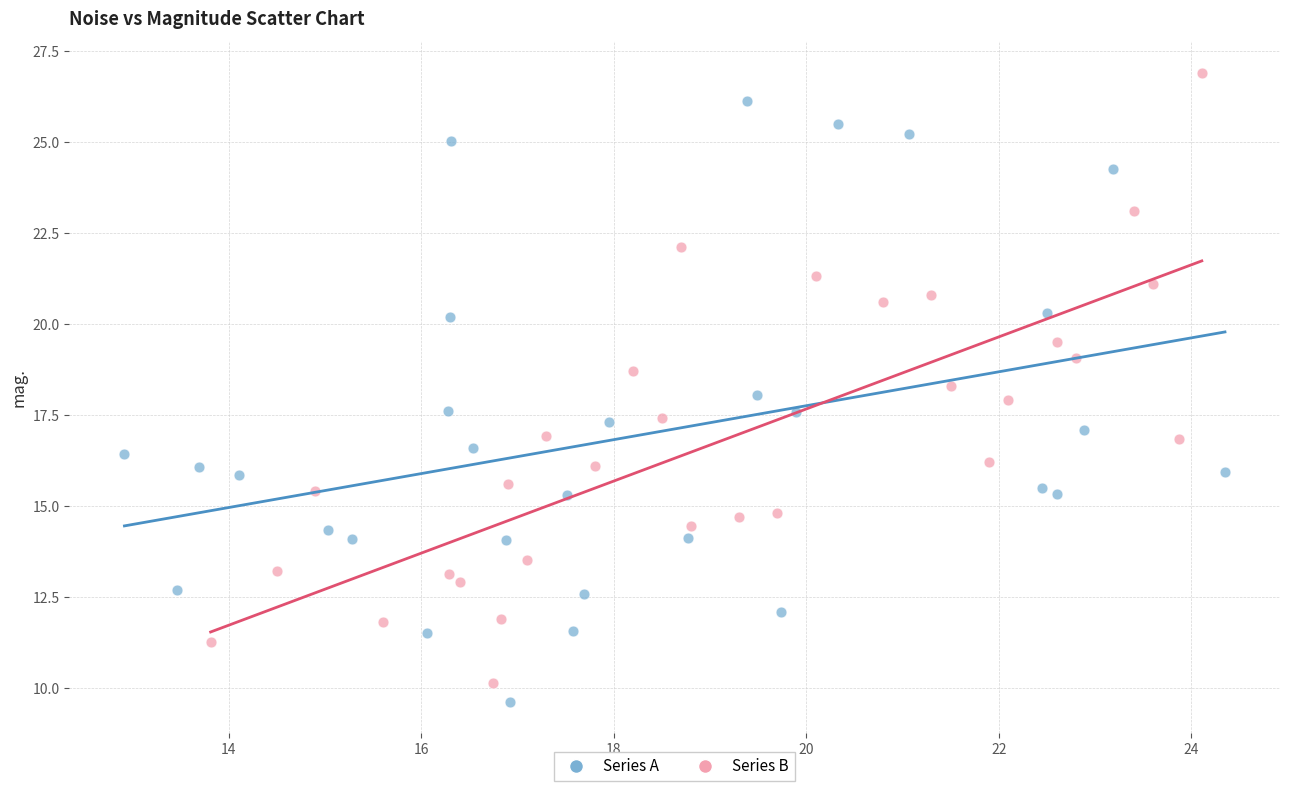

Which series has the widest spread of Y values?

Series B